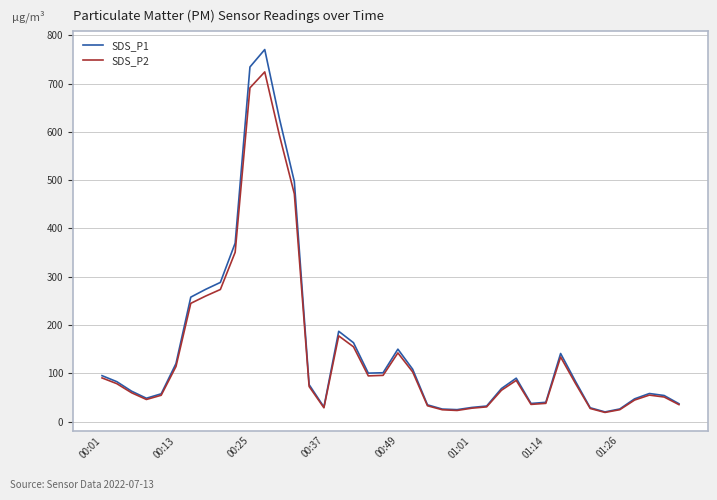

What is the smallest value displayed?

18.9